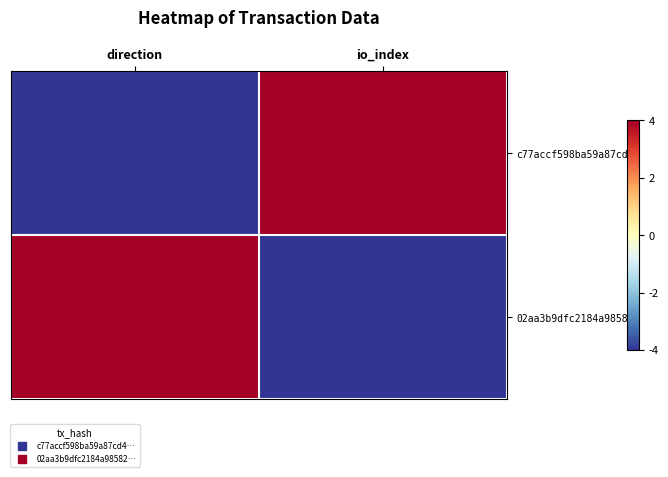

Which series changed the most between direction and io_index?

c77accf598ba59a87cd4…